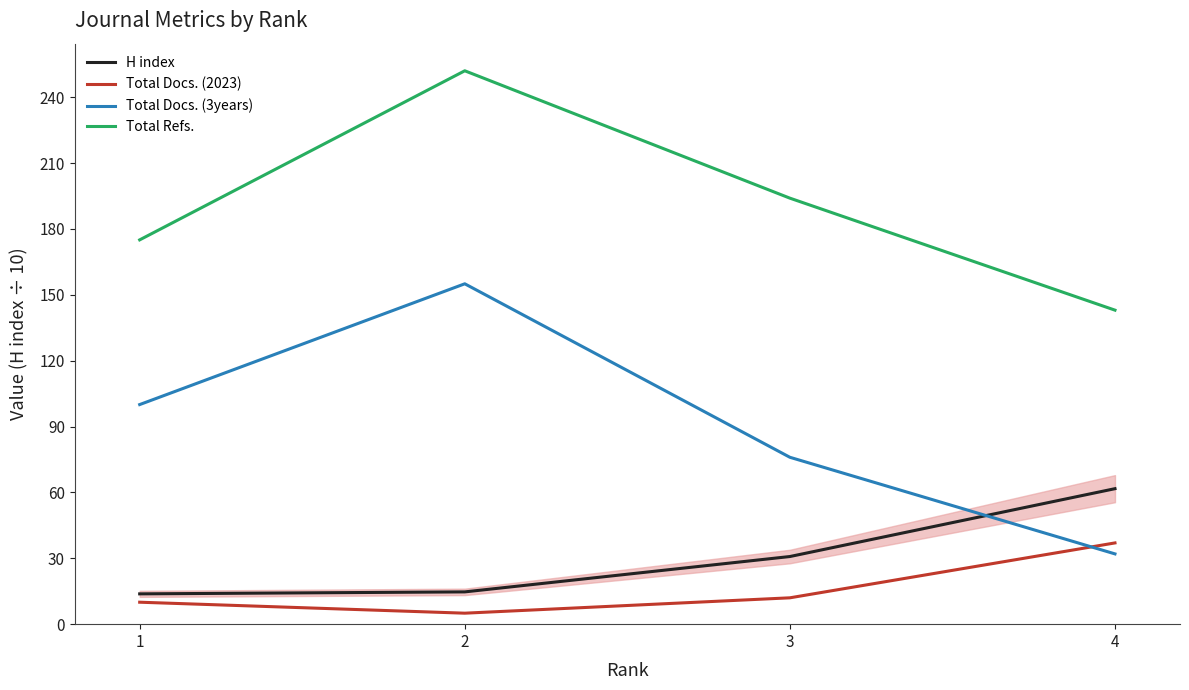

Reading left to right, list all the values displayed in this chart.

H index: 13.8	14.7	30.8	61.7
Total Docs. (2023): 10.0	5.0	12.0	37.0
Total Docs. (3years): 100.0	155.0	76.0	32.0
Total Refs.: 175.0	252.0	194.0	143.0